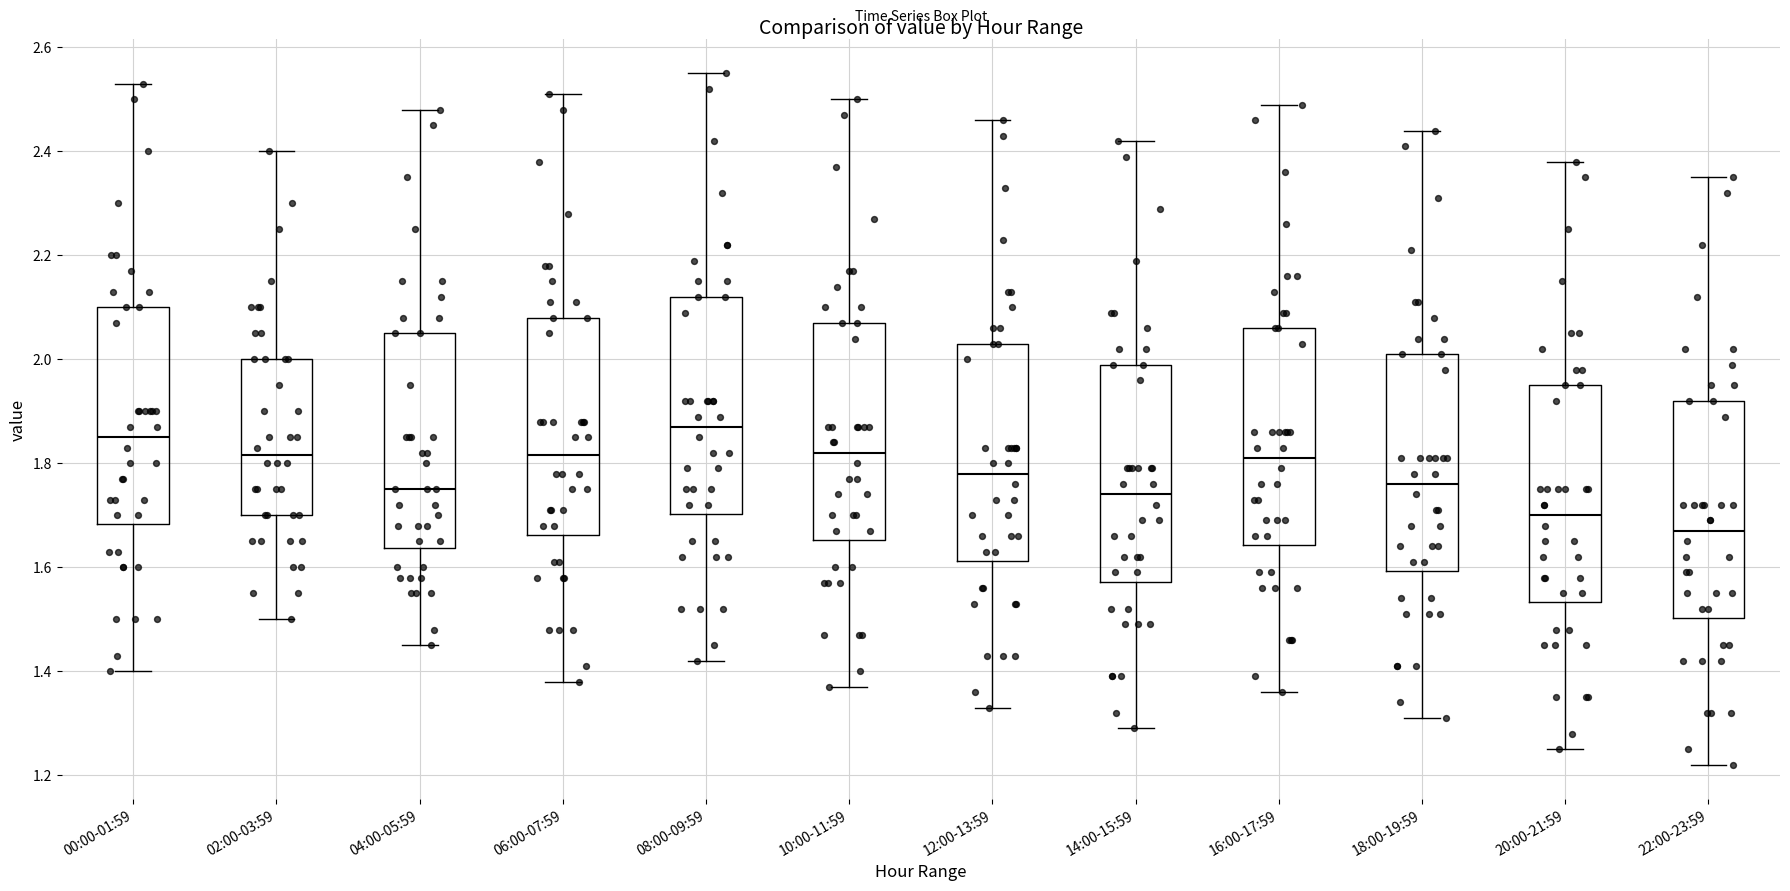

Reading left to right, transcribe this box plot: for each box, give where its median line is, the range the box spans, and where its two whiskers end, as read against the y-axis. The values are not printed on the chart, so give them approximately, as read against the axis.

00:00-01:59: median 1.86, box 1.68 to 2.10, whiskers 1.40 to 2.54
02:00-03:59: median 1.82, box 1.70 to 2.00, whiskers 1.50 to 2.40
04:00-05:59: median 1.76, box 1.64 to 2.06, whiskers 1.46 to 2.48
06:00-07:59: median 1.82, box 1.66 to 2.08, whiskers 1.38 to 2.52
08:00-09:59: median 1.88, box 1.70 to 2.12, whiskers 1.42 to 2.56
10:00-11:59: median 1.82, box 1.66 to 2.08, whiskers 1.38 to 2.50
12:00-13:59: median 1.78, box 1.62 to 2.04, whiskers 1.34 to 2.46
14:00-15:59: median 1.74, box 1.58 to 2.00, whiskers 1.30 to 2.42
16:00-17:59: median 1.82, box 1.64 to 2.06, whiskers 1.36 to 2.50
18:00-19:59: median 1.76, box 1.60 to 2.02, whiskers 1.32 to 2.44
20:00-21:59: median 1.70, box 1.54 to 1.96, whiskers 1.26 to 2.38
22:00-23:59: median 1.68, box 1.50 to 1.92, whiskers 1.22 to 2.36